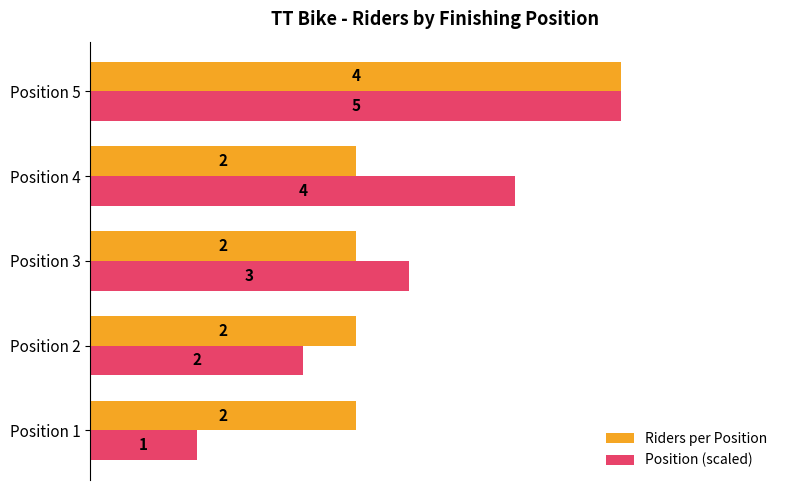

Read the Position (scaled) value at Position 5.

4.0